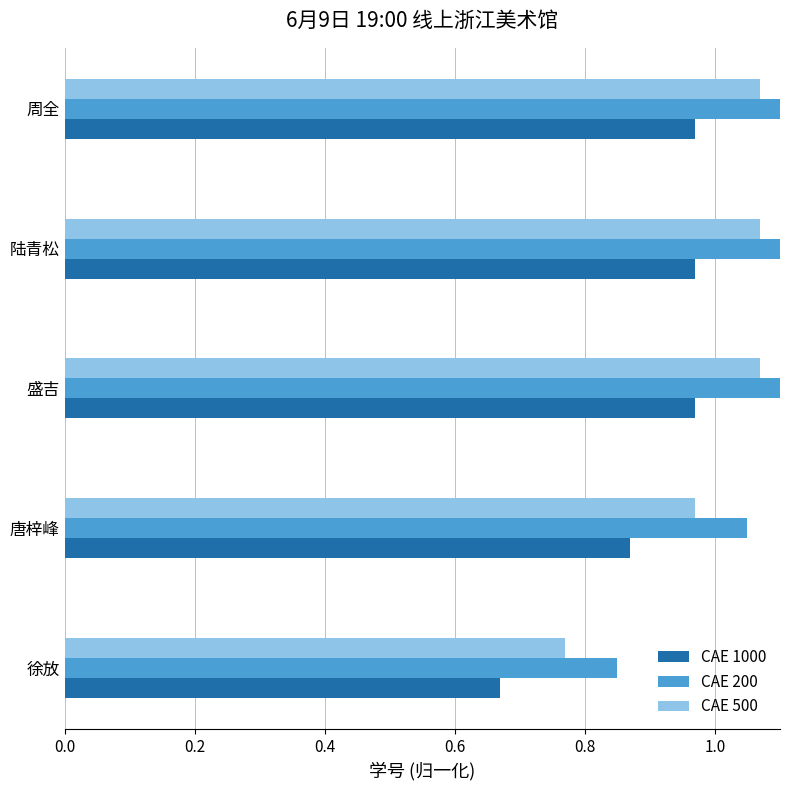

What is the average value of the CAE 1000 series?

0.9